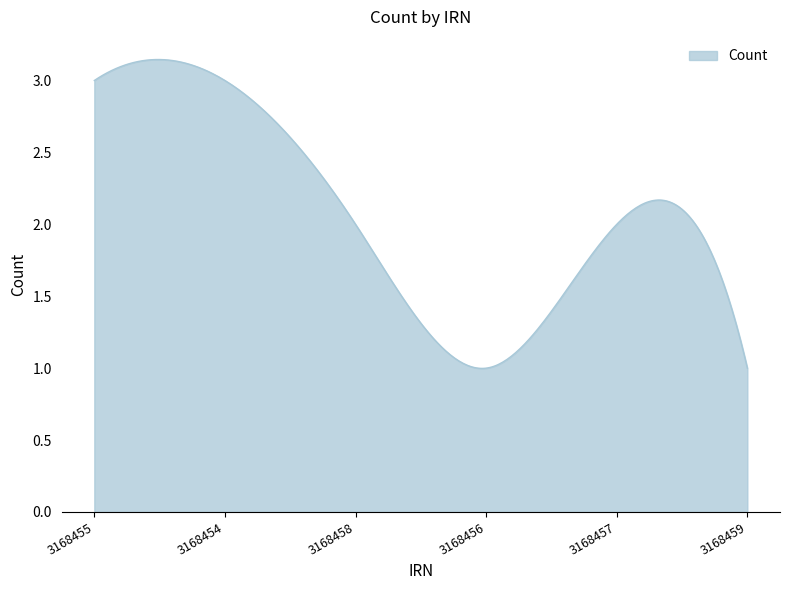

At which label does the data first exceed 2?

3168455